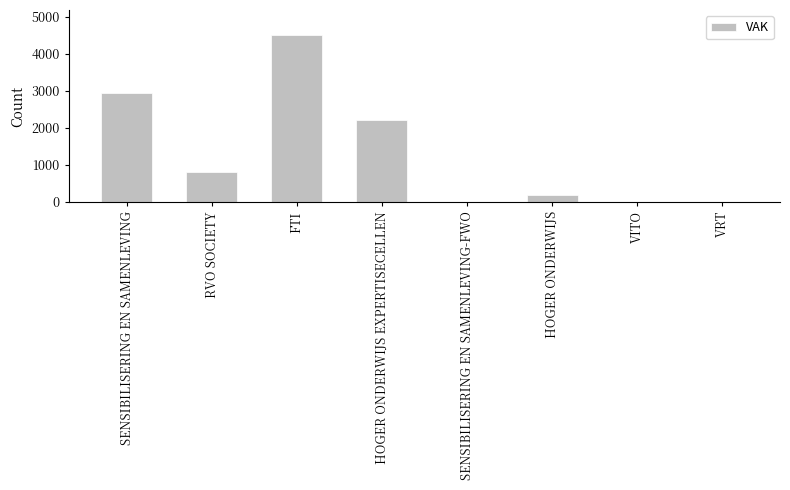

What value does the data have at RVO SOCIETY?

823